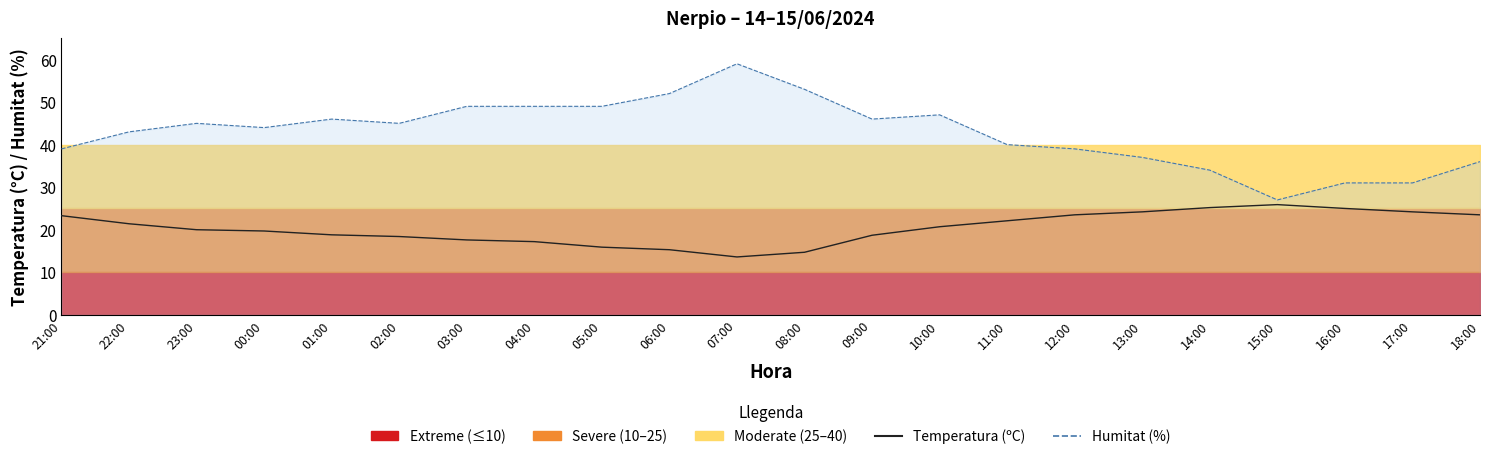

Which series has the largest total across all categories?

Humitat (%) line